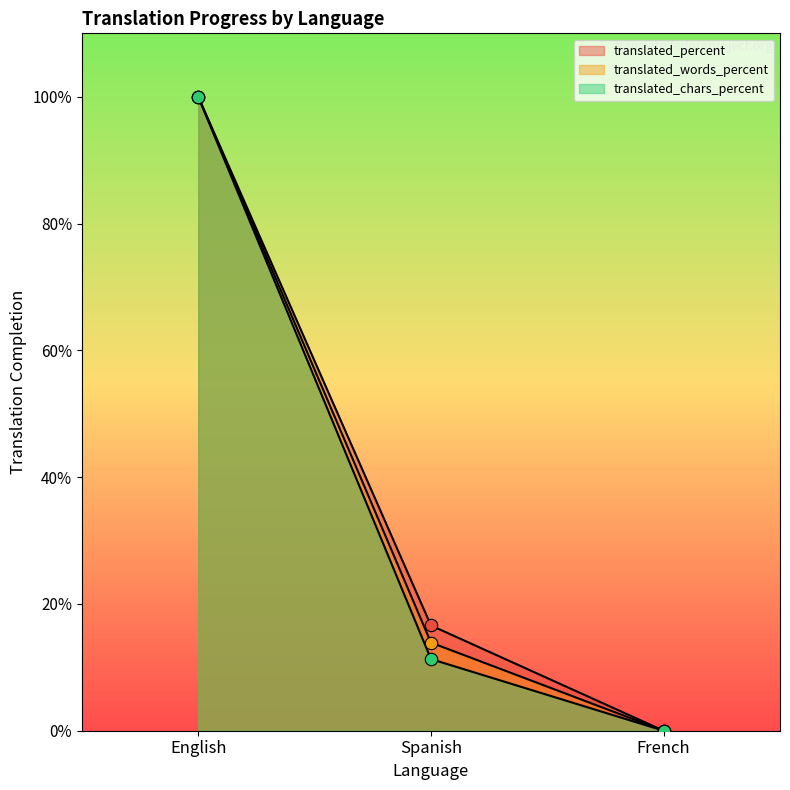

At which category is the sum across all series the highest?

English